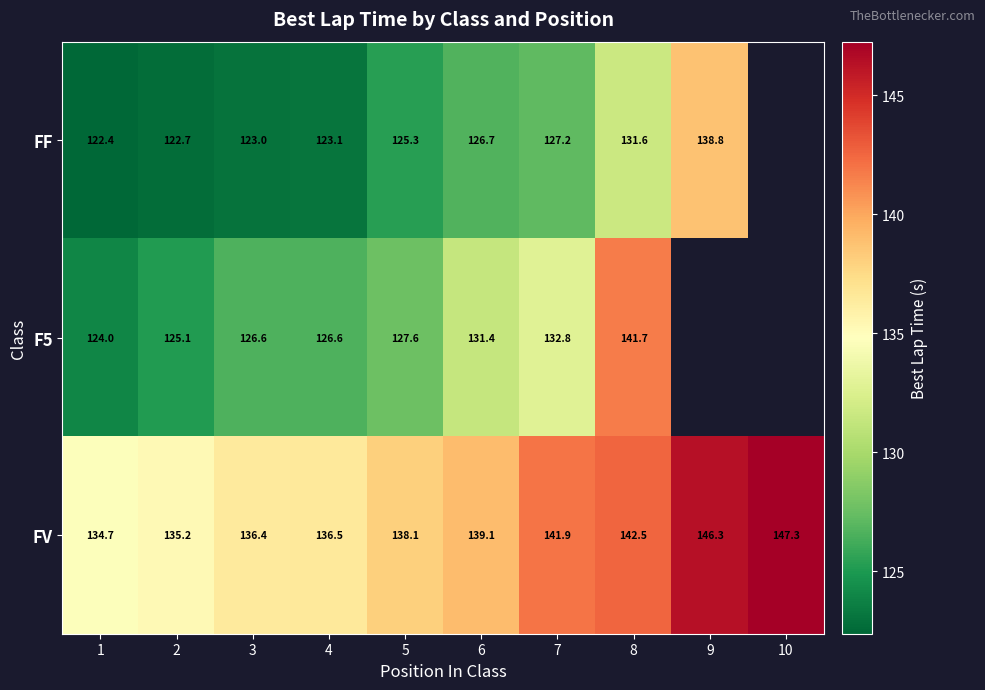

At which category is the sum across all series the highest?

8